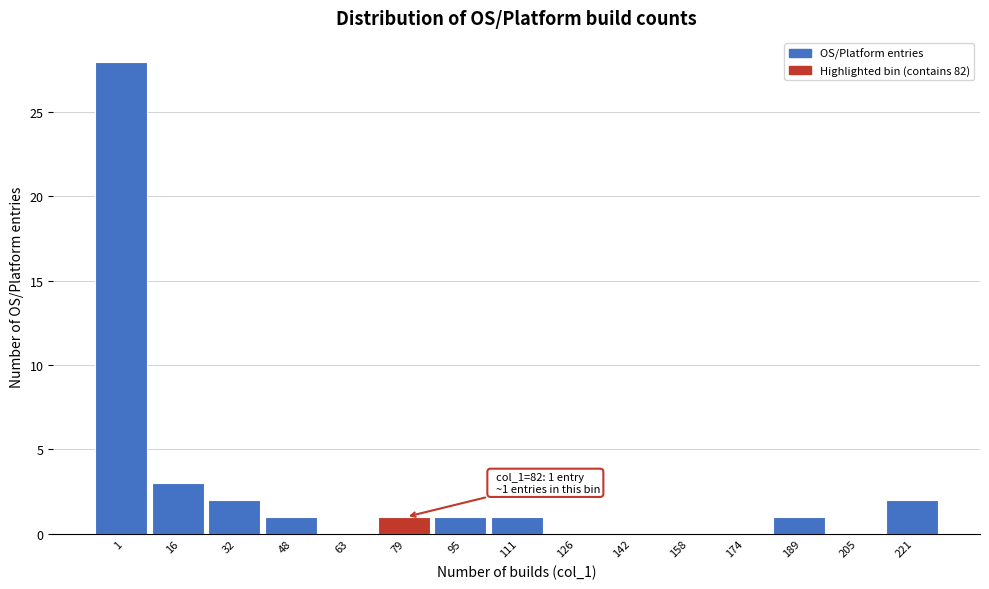

Reading right to left, extract all data points from this chart.

221=2	205=0	189=1	174=0	158=0	142=0	126=0	111=1	95=1	79=1	63=0	48=1	32=2	16=3	1=28